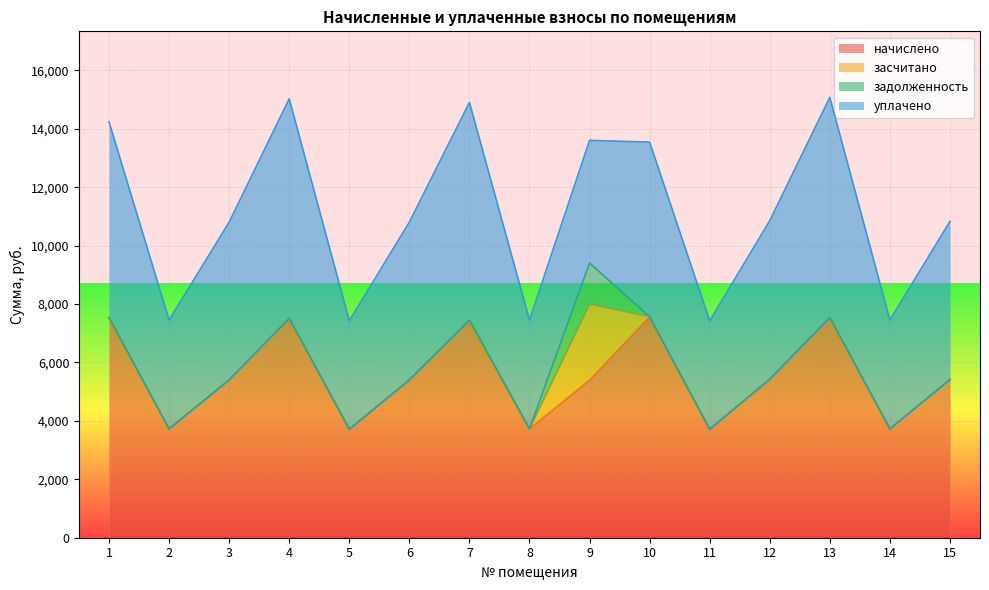

What are all the series names shown in the legend?

начислено, засчитано, задолженность, уплачено